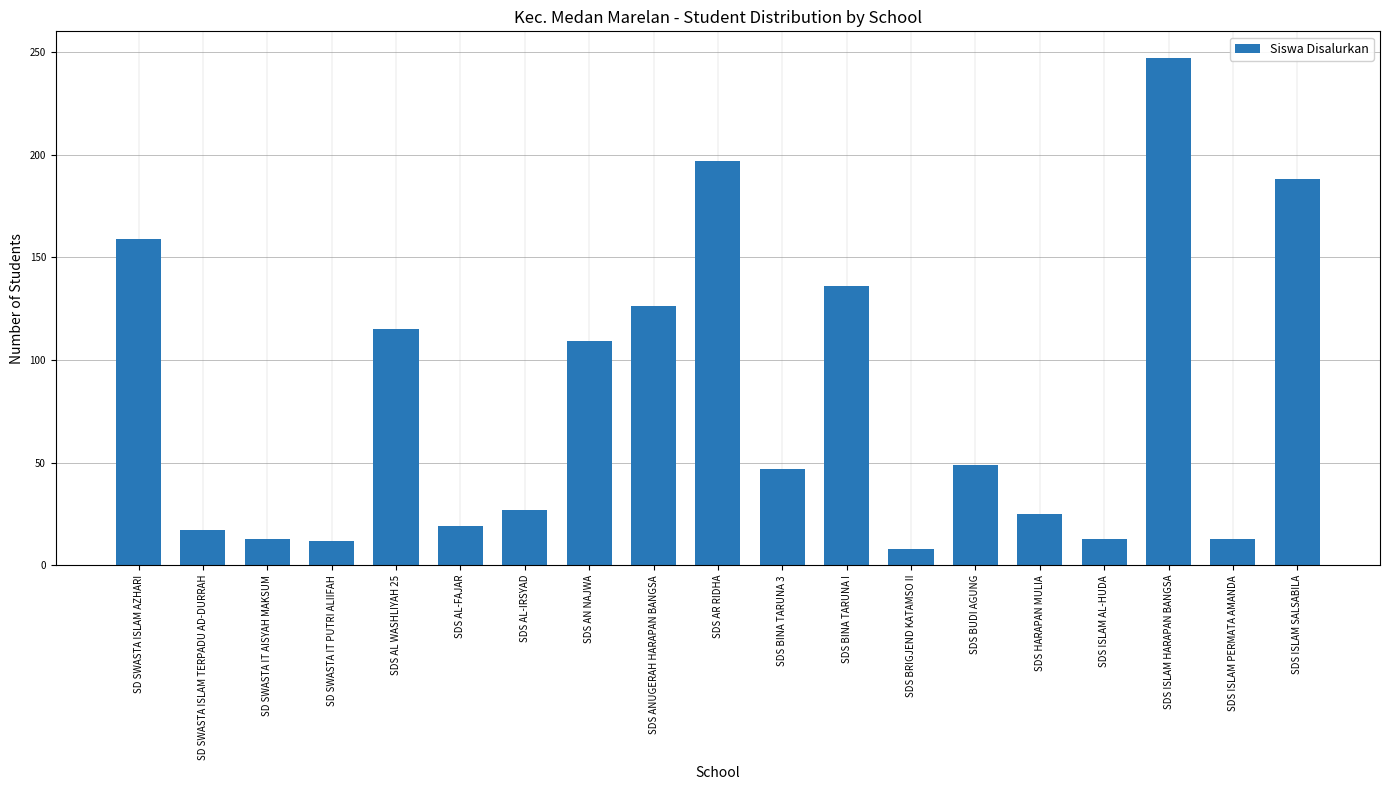

Which category has the lowest value across all series?

SDS BRIGJEND KATAMSO II